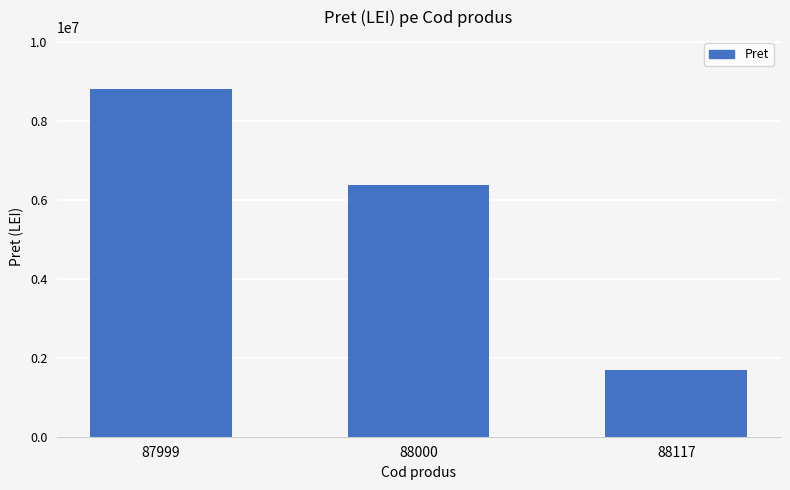

The value at 87999 is 8795600. True or false?

True